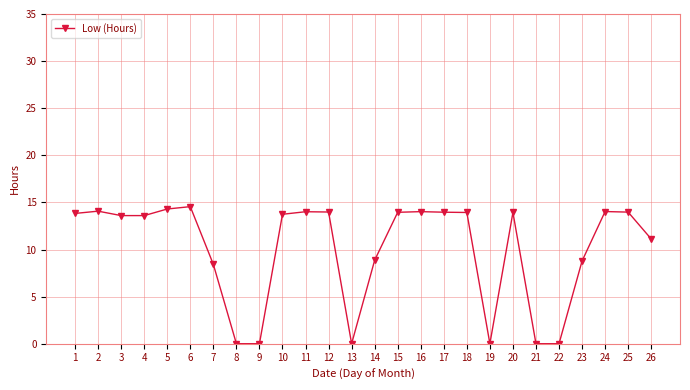

What is the ratio of the value at 5 to the value at 6?

1.0